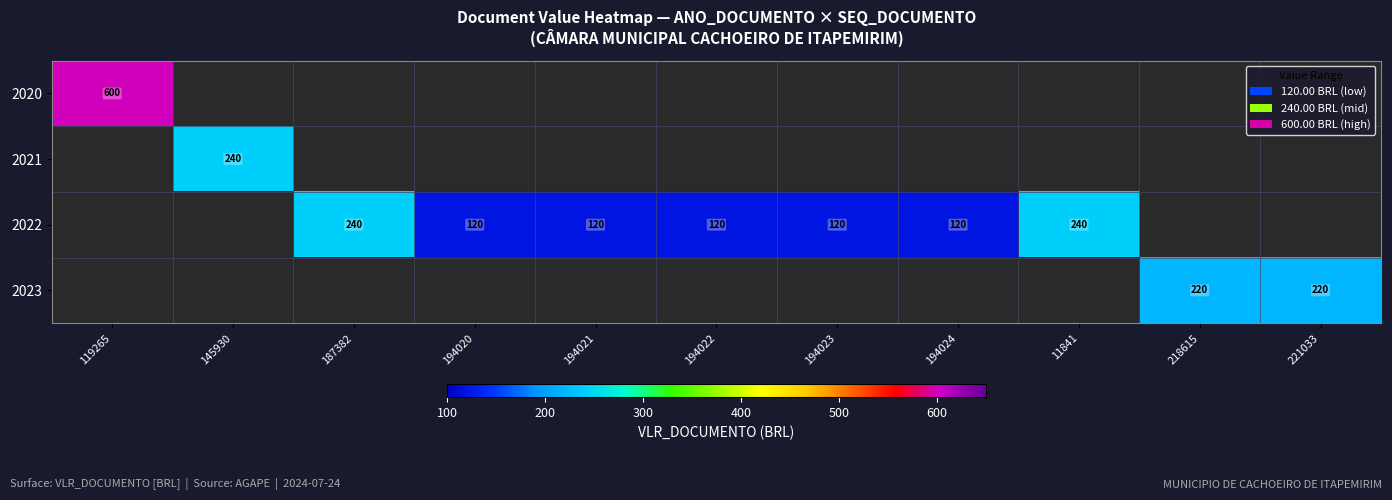

The value of 2022 at 194021 is 120. True or false?

True